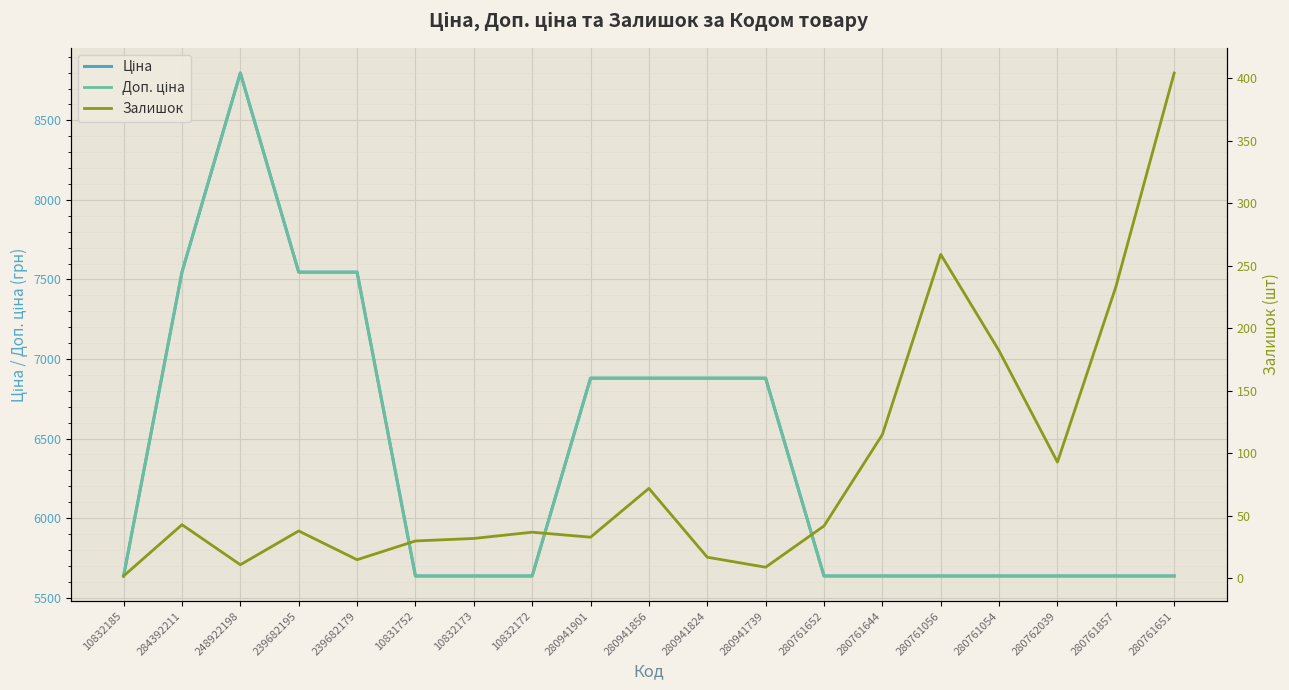

At 239682179, list the series in order from largest to smallest.

Ціна, Доп. ціна, Залишок